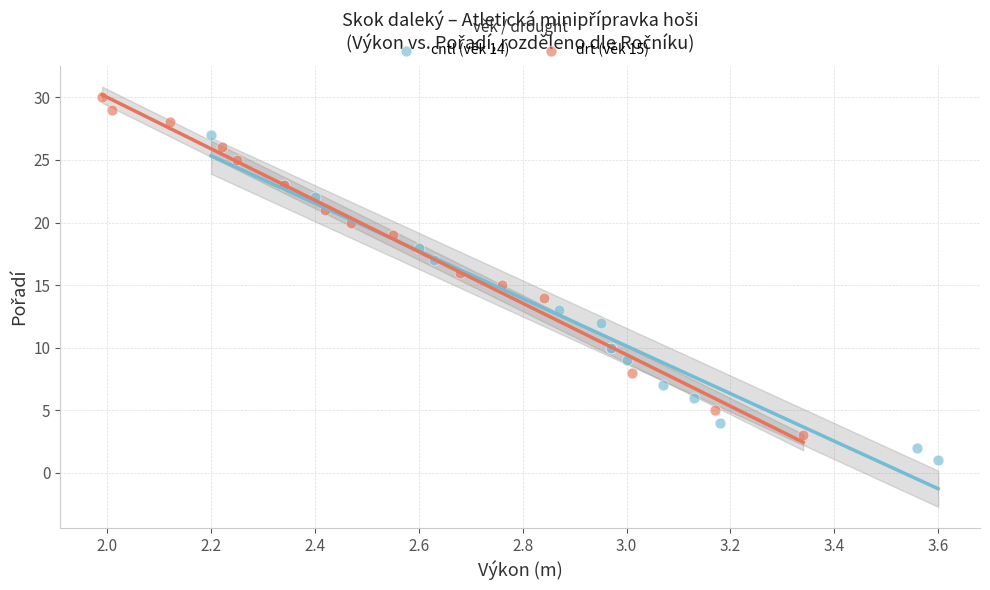

Which series contains the lowest Y value?

cntl (věk 14)